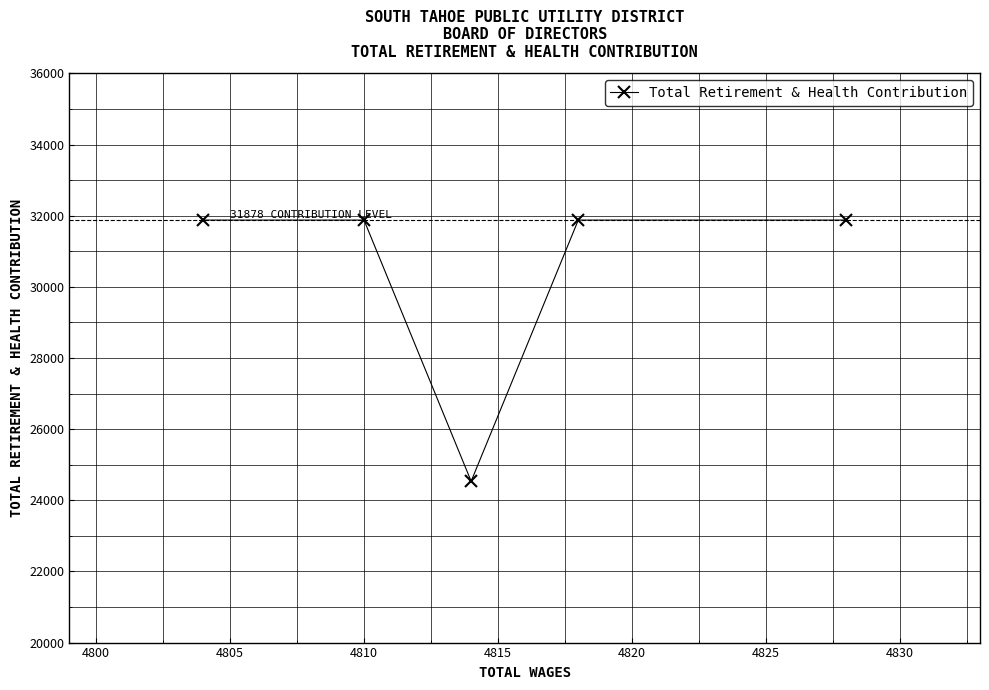

What is the average value?

30409